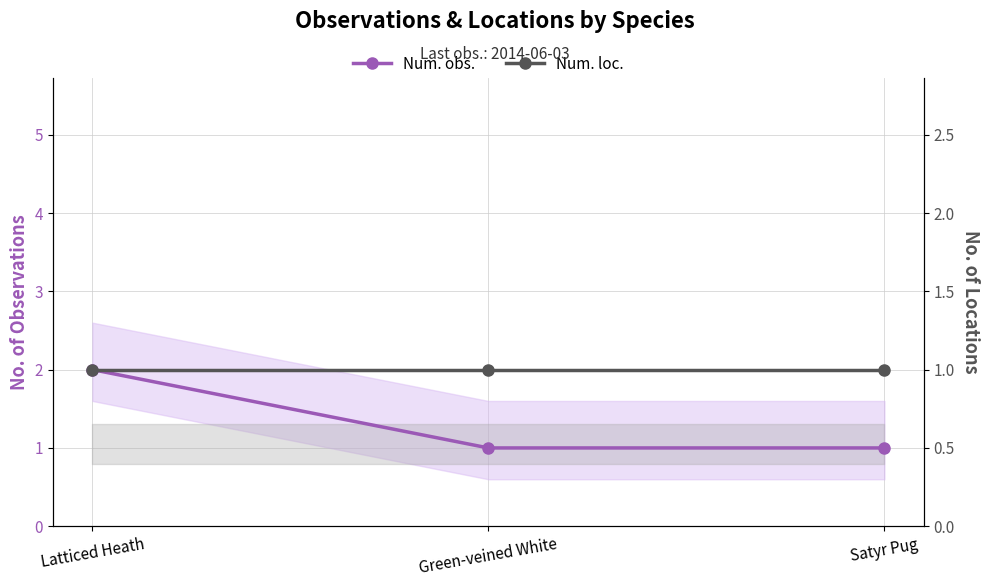

Reading right to left, what are all the values shown in this chart?

Num. obs.: 1	1	2
Num. loc.: 1	1	1